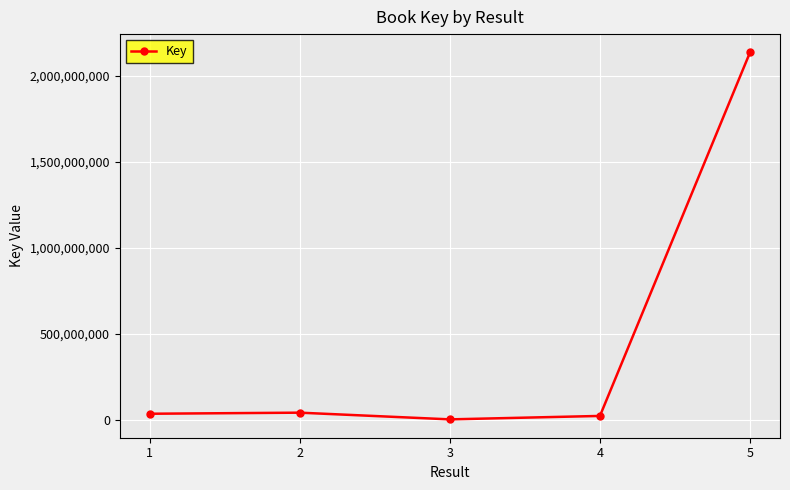

What is the greatest value displayed?

2137655227